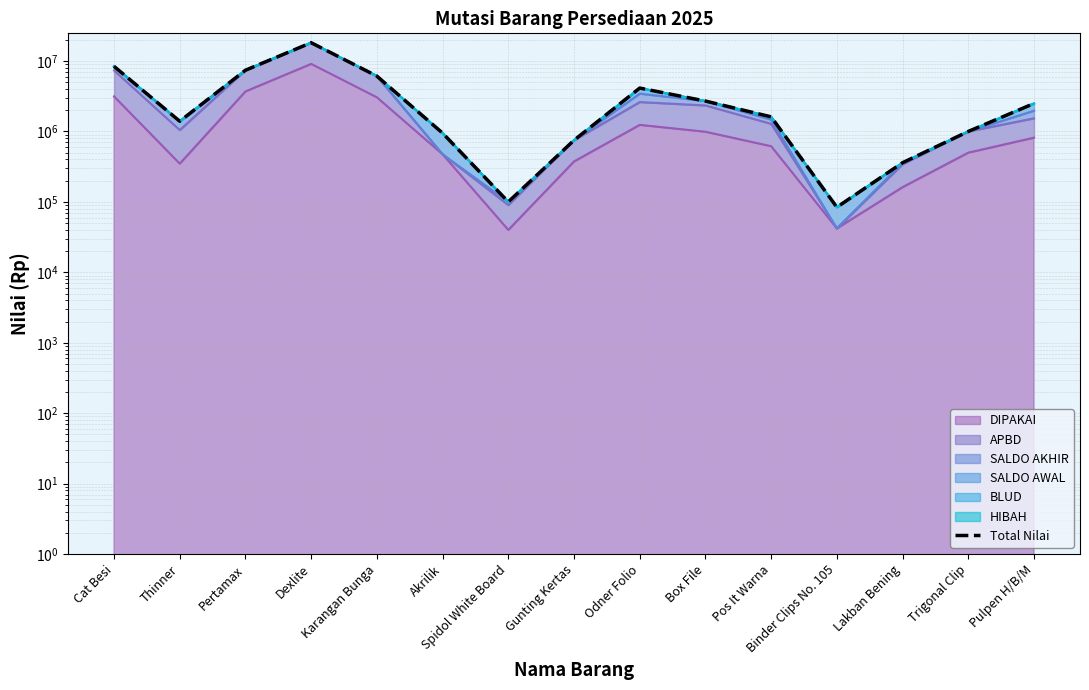

How many values are below 1612000?

7